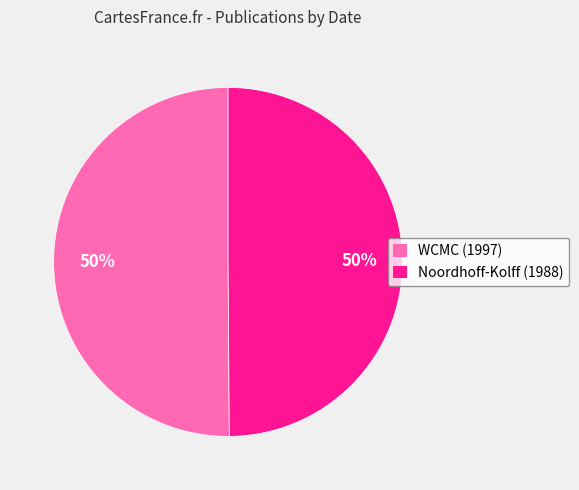

The WCMC (1997) slice represents 50% of the pie. True or false?

True